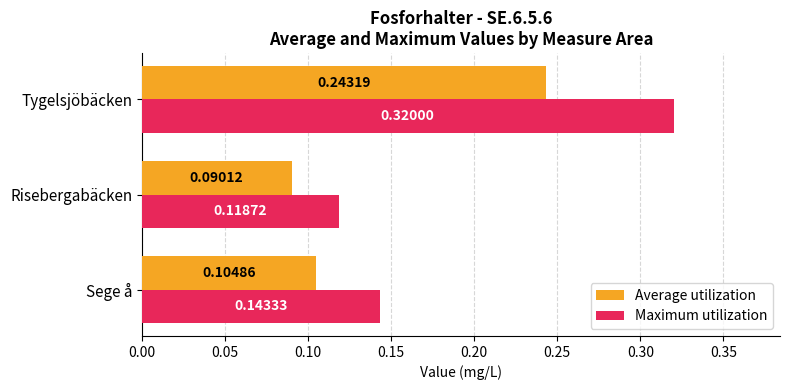

Which series has the largest total across all categories?

Maximum utilization